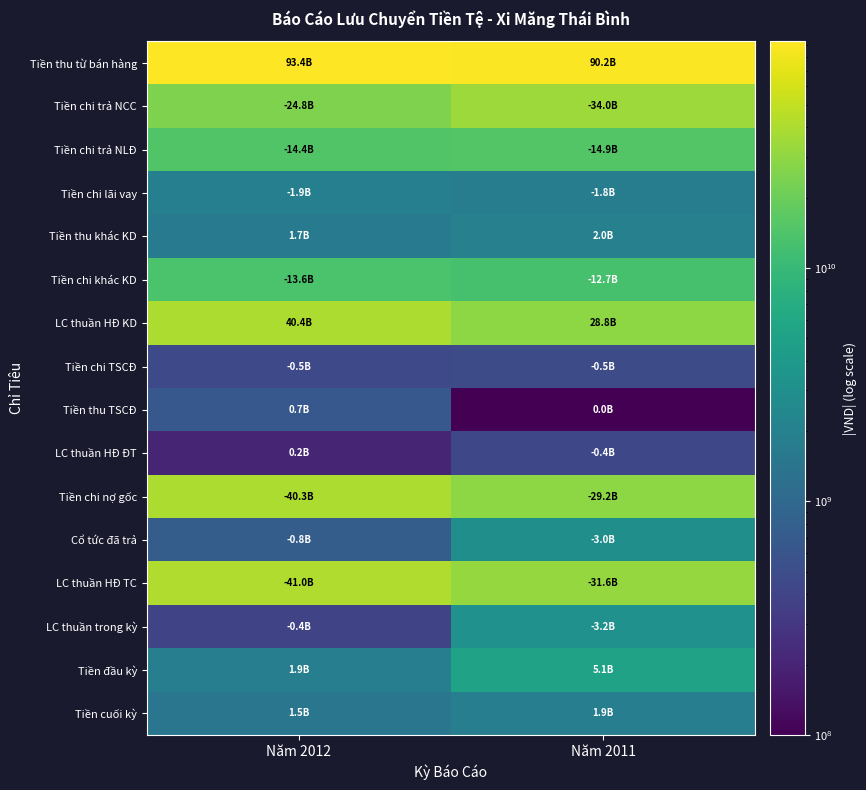

Which series has the largest total across all categories?

Tiền thu từ bán hàng